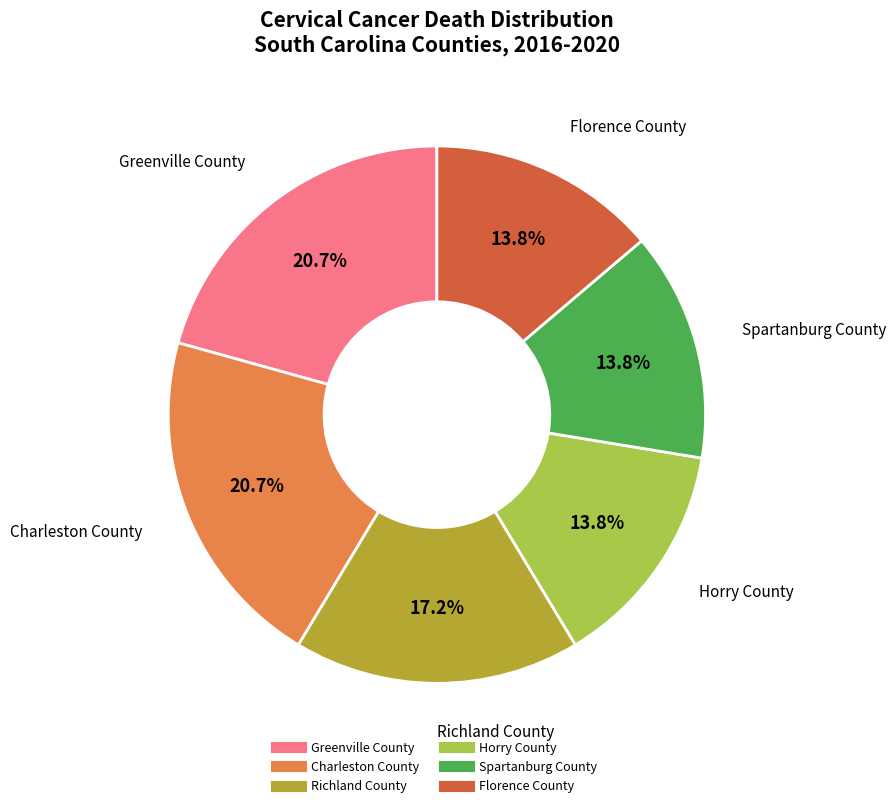

How much of the chart is everything except Greenville County?

79.3%